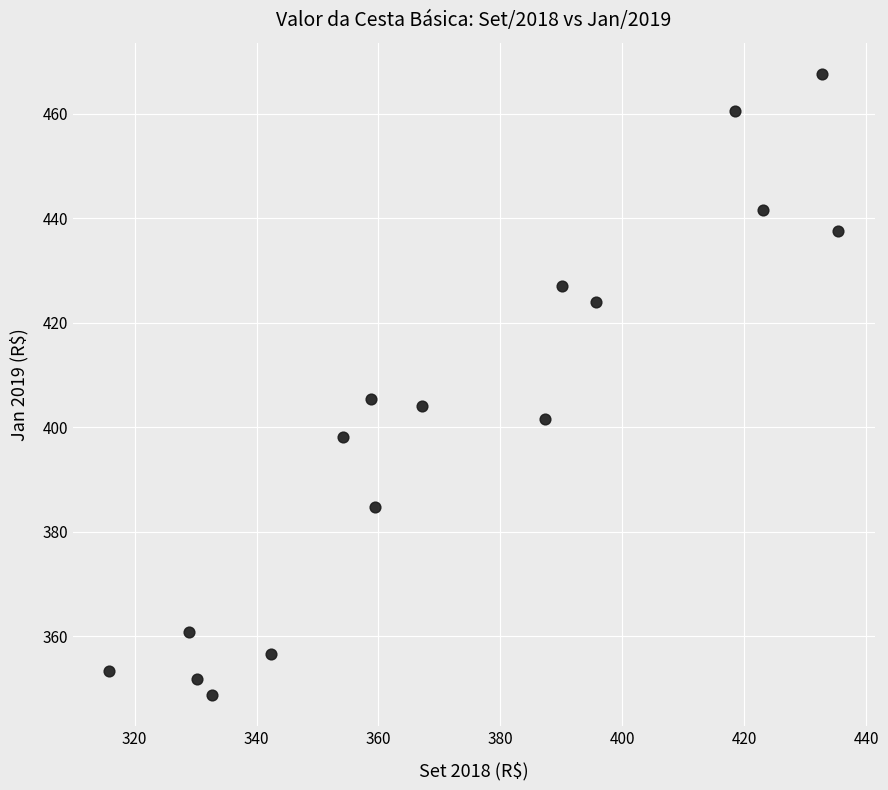

What Y value in the scatter plot is closest to 408?

405.4